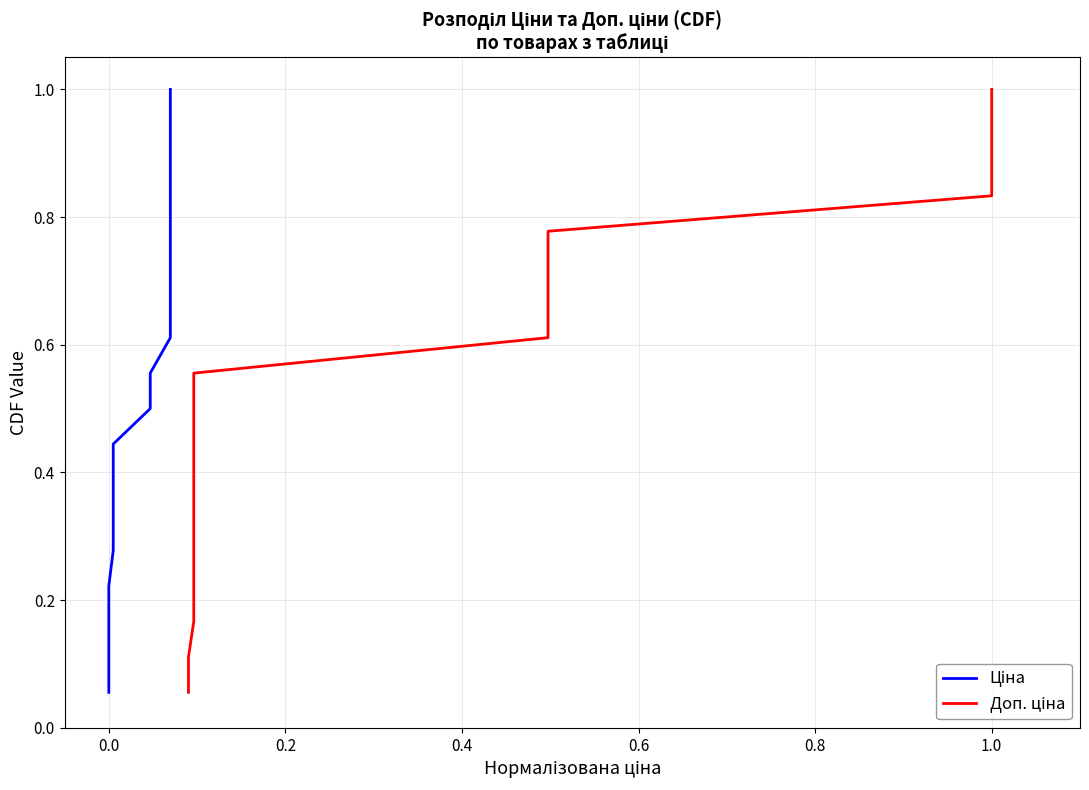

True or false: Доп. ціна and Ціна cross at least once.

False